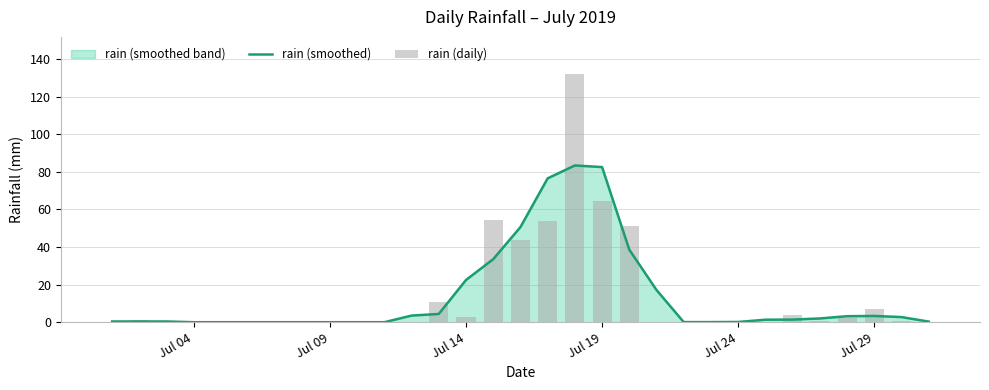

Count the number of data series in this chart.

2